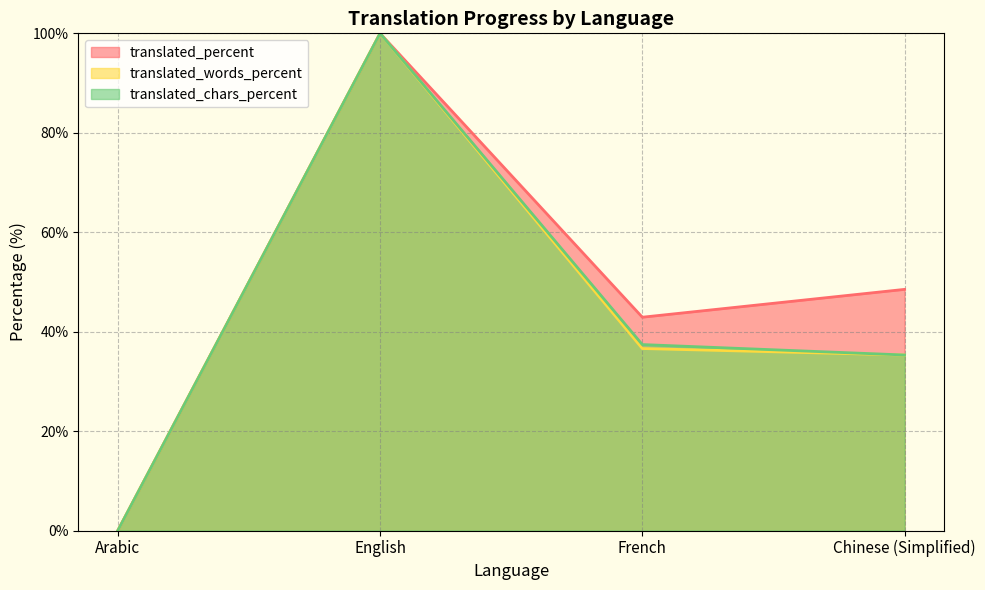

Where is translated_percent nearest to the value 50?

Chinese (Simplified)